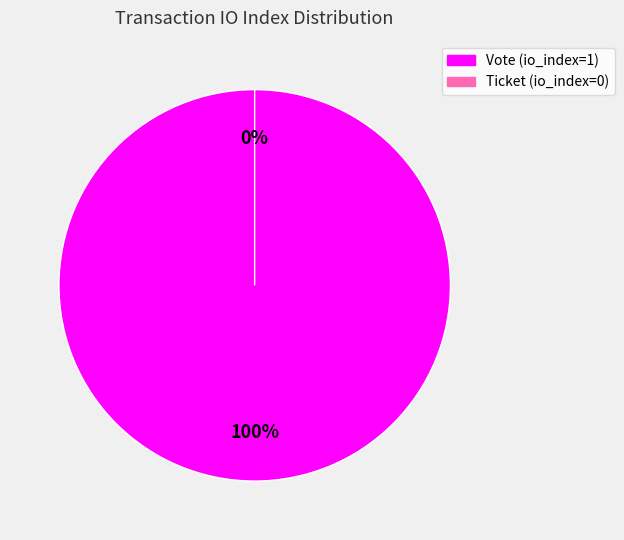

Between Vote and Ticket, which is larger?

Vote